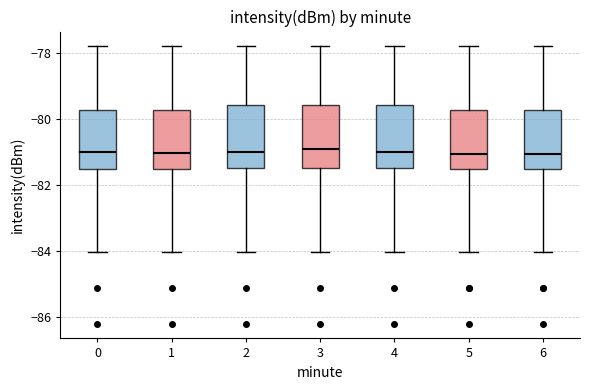

Where does the lower whisker of the box at x = 6 end on the y-axis? The values are not printed on the chart, so give them approximately, as read against the axis.

-84.0